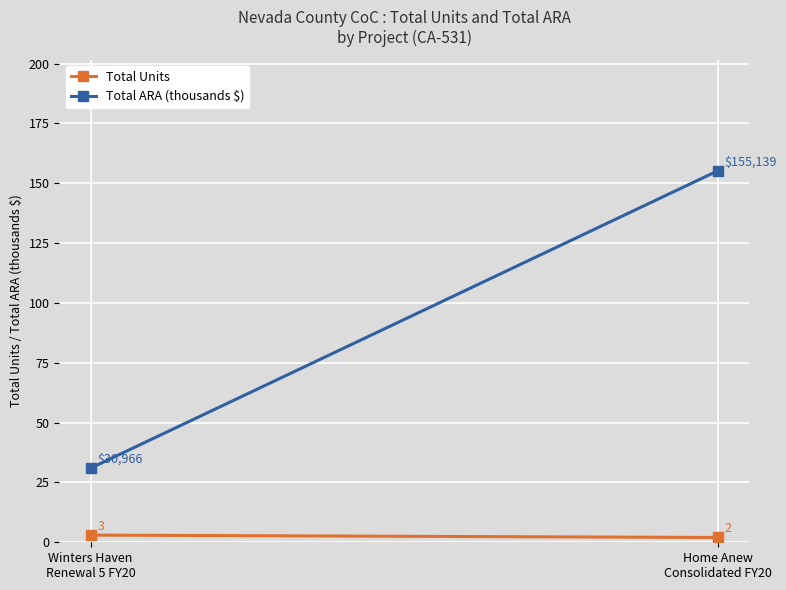

At Winters Haven
Renewal 5 FY20, list the series in order from smallest to largest.

Total Units, Total ARA (thousands $)